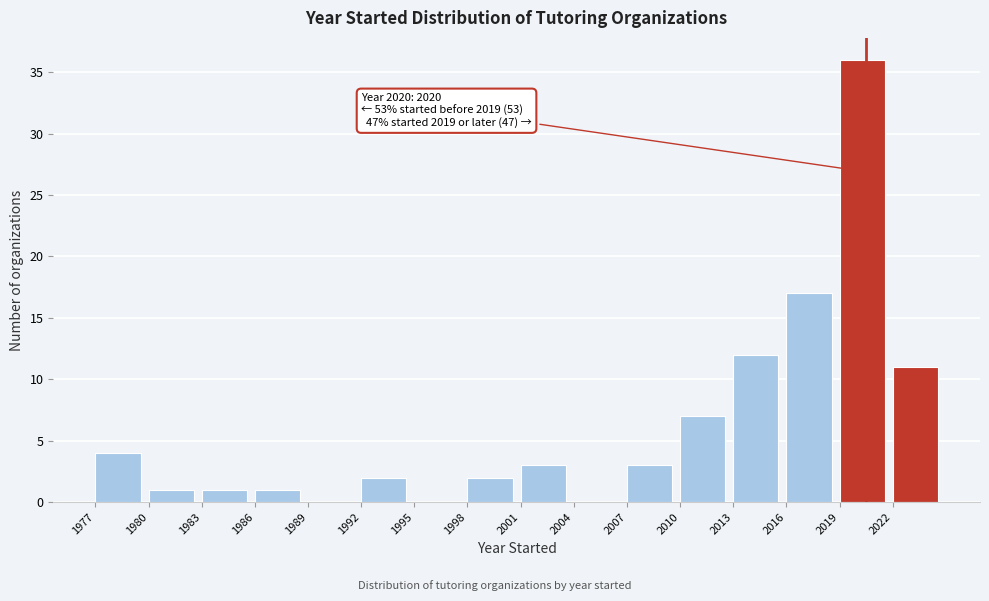

Which range on the x-axis has the tallest bar?

2019 to 2022